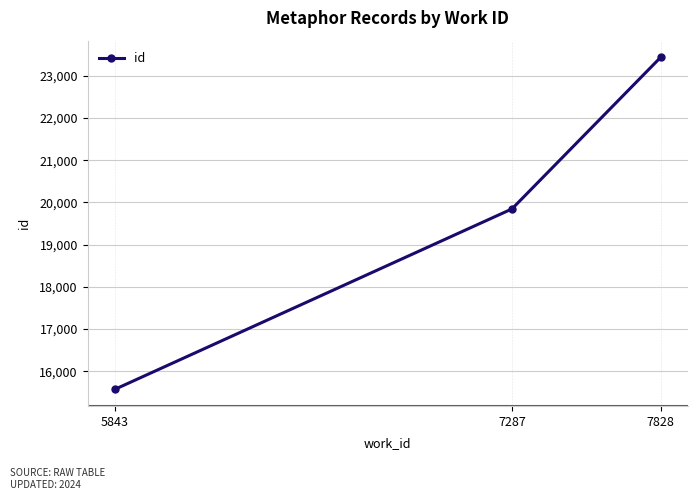

What is the value of the 3rd point from the left?

23437